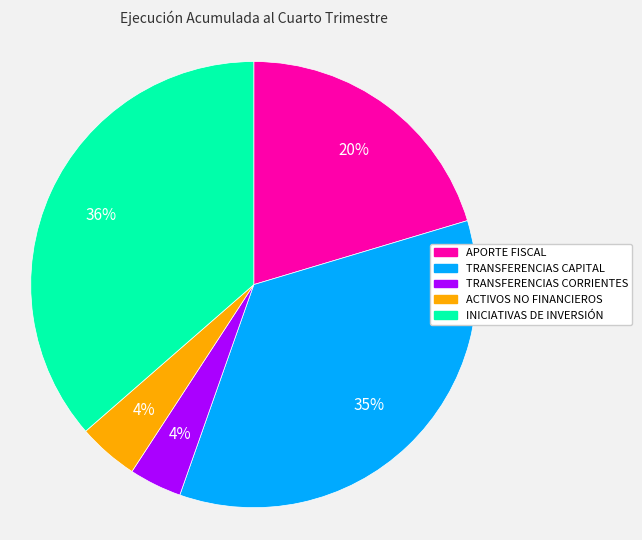

To the nearest percent, what is the average slice percentage?

20%